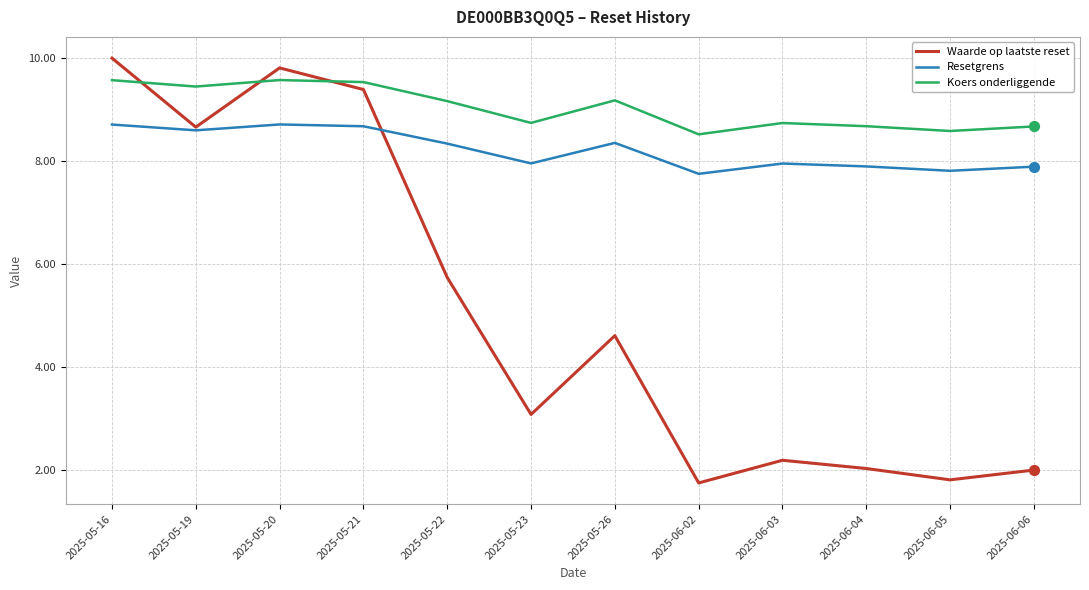

Is the value of Koers onderliggende at 2025-06-02 greater than the value of Waarde op laatste reset at 2025-06-03?

Yes